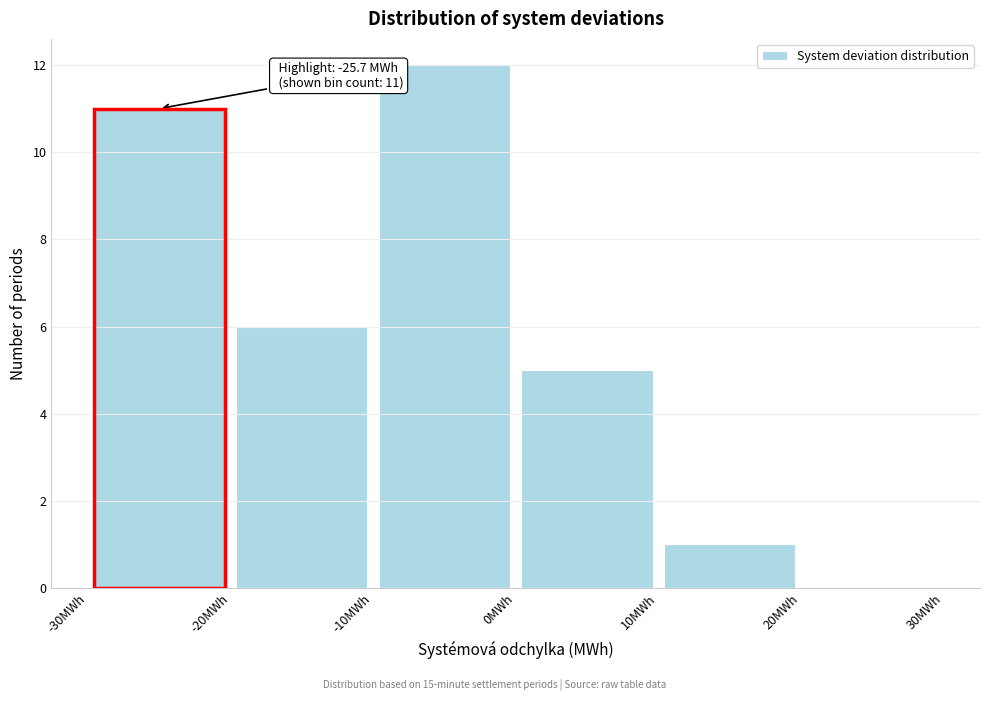

Over which range of the x-axis is the bar tallest?

-10 to 0